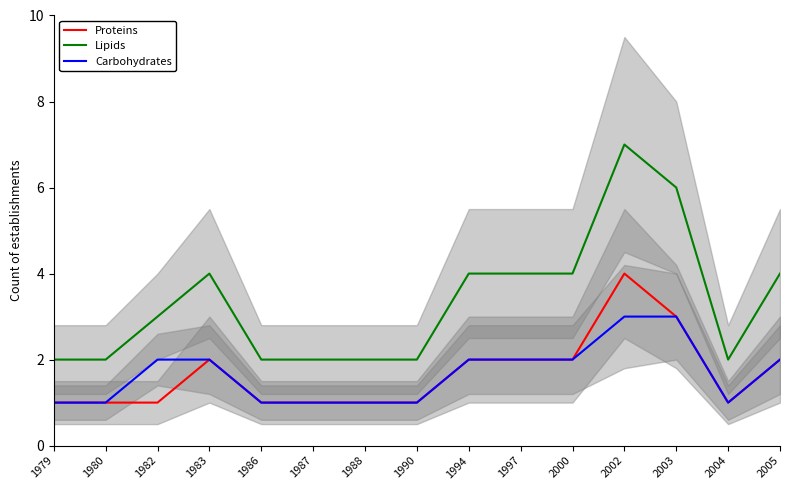

True or false: Carbohydrates and Proteins cross at least once.

False